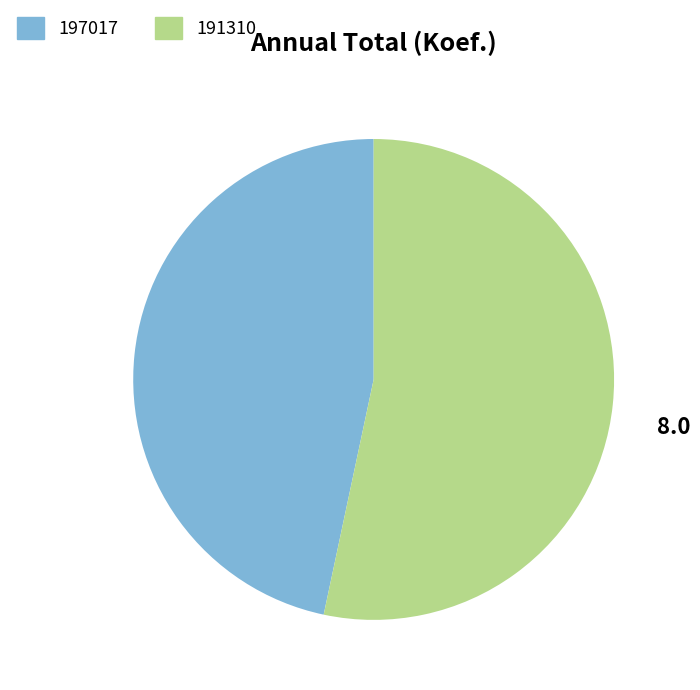

Which has a higher value, 197017 or 191310?

191310